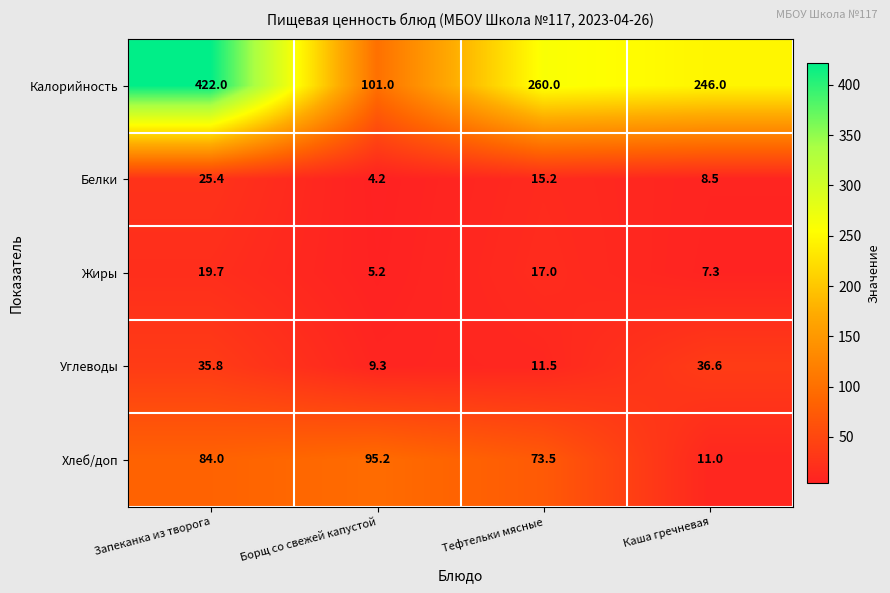

Reading left to right, list all the values displayed in this chart.

Калорийность: 422.0	101.0	260.0	246.0
Белки: 25.4	4.2	15.2	8.5
Жиры: 19.7	5.2	17.0	7.3
Углеводы: 35.8	9.3	11.5	36.6
Хлеб/доп: 84.0	95.2	73.5	11.0